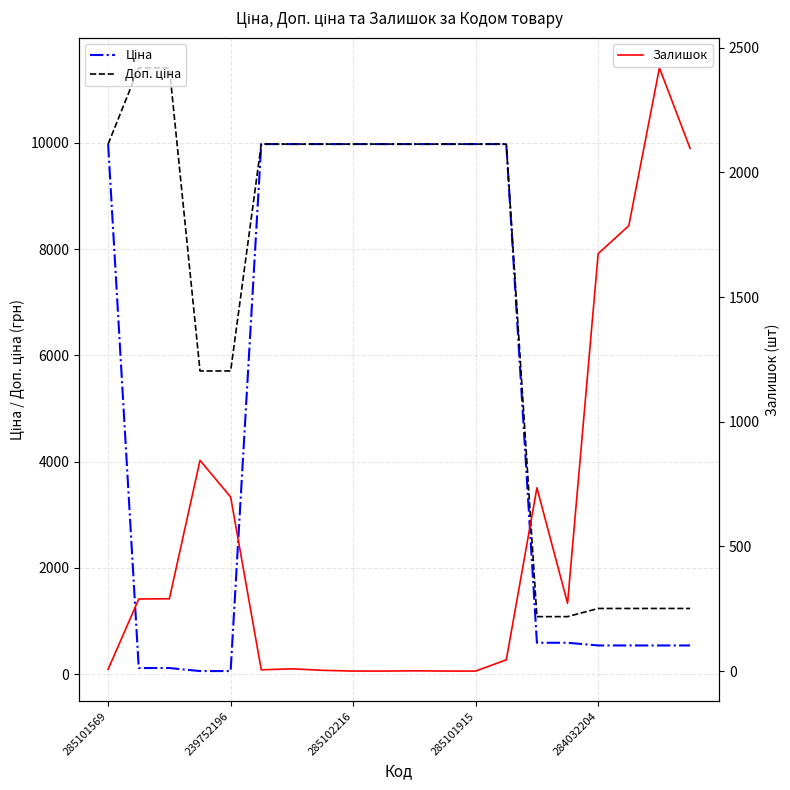

Which series has the largest total across all categories?

Доп. ціна